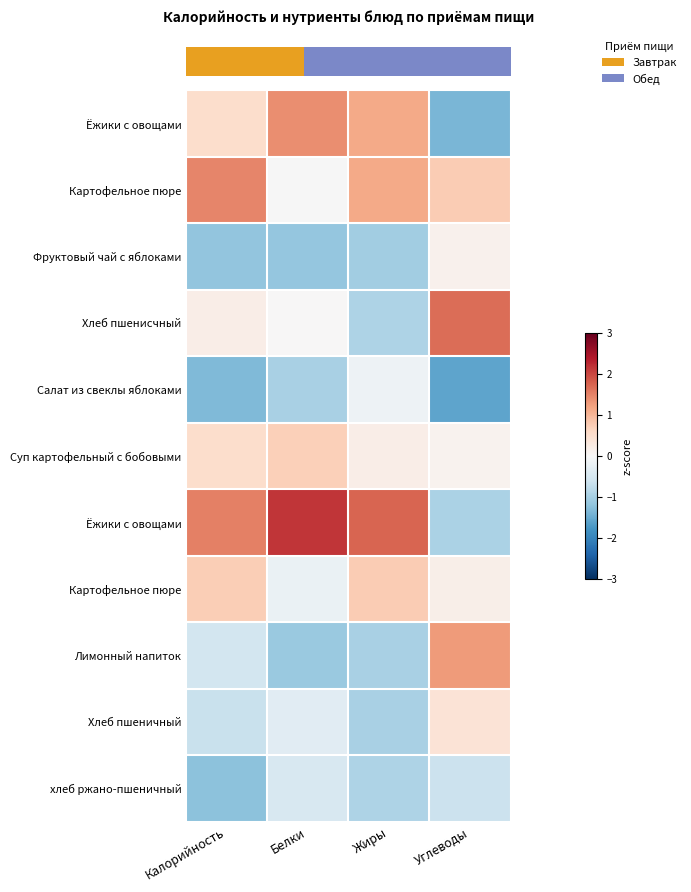

Where is row_0 nearest to the value 0?

Калорийность